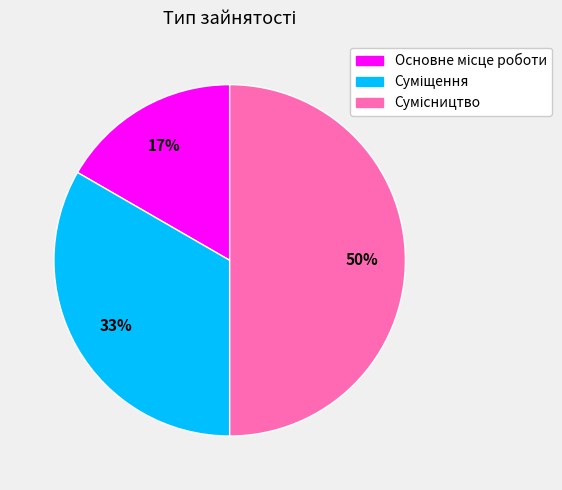

How many segments does this pie chart have?

3